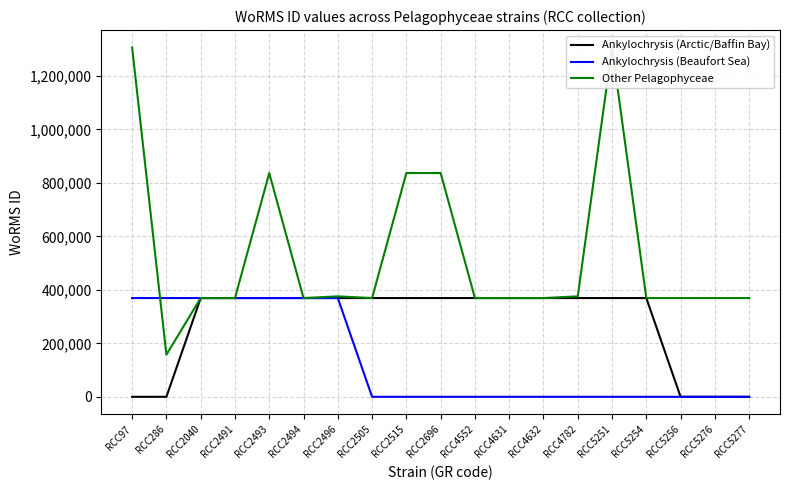

At how many categories does at least one series exceed 1149613?

2